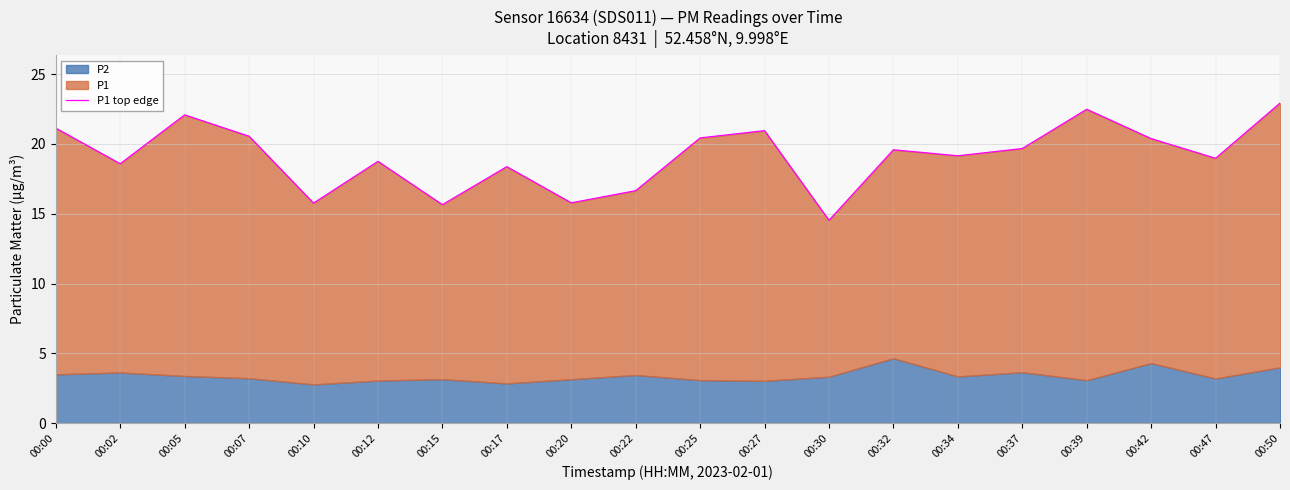

List the labels in order of value, largest first.

00:50, 00:39, 00:05, 00:00, 00:27, 00:07, 00:25, 00:42, 00:37, 00:32, 00:34, 00:47, 00:12, 00:02, 00:17, 00:22, 00:20, 00:10, 00:15, 00:30